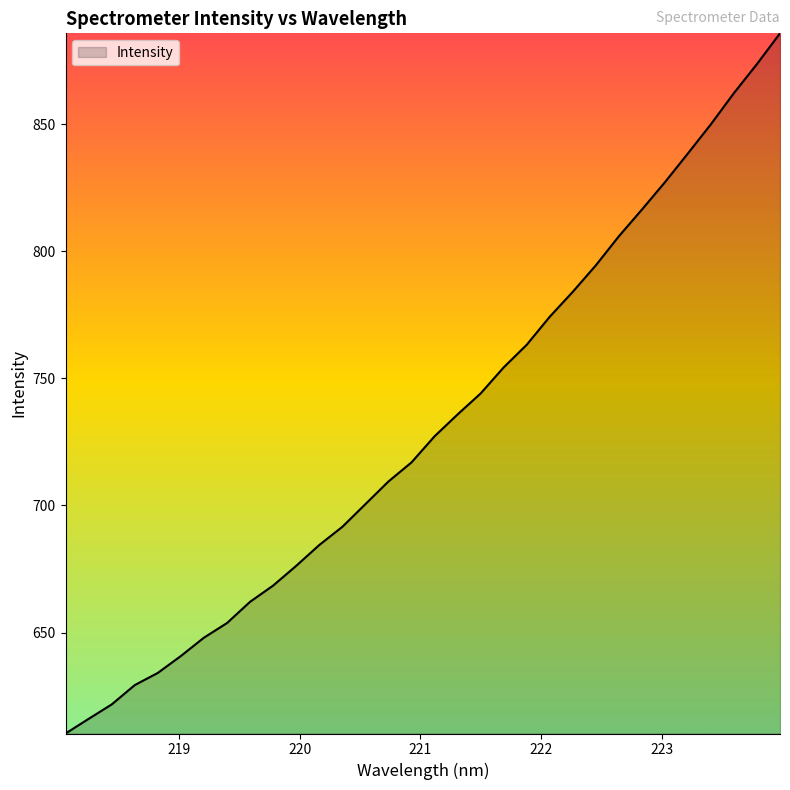

What is the maximum value shown in the chart?

885.7